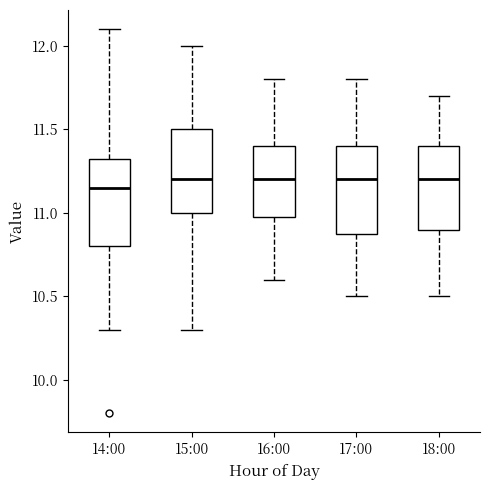

Reading left to right, transcribe this box plot: for each box, give where its median line is, the range the box spans, and where its two whiskers end, as read against the y-axis. The values are not printed on the chart, so give them approximately, as read against the axis.

14:00: median 11.15, box 10.80 to 11.35, whiskers 10.30 to 12.10
15:00: median 11.20, box 11.00 to 11.50, whiskers 10.30 to 12.00
16:00: median 11.20, box 11.00 to 11.40, whiskers 10.60 to 11.80
17:00: median 11.20, box 10.90 to 11.40, whiskers 10.50 to 11.80
18:00: median 11.20, box 10.90 to 11.40, whiskers 10.50 to 11.70